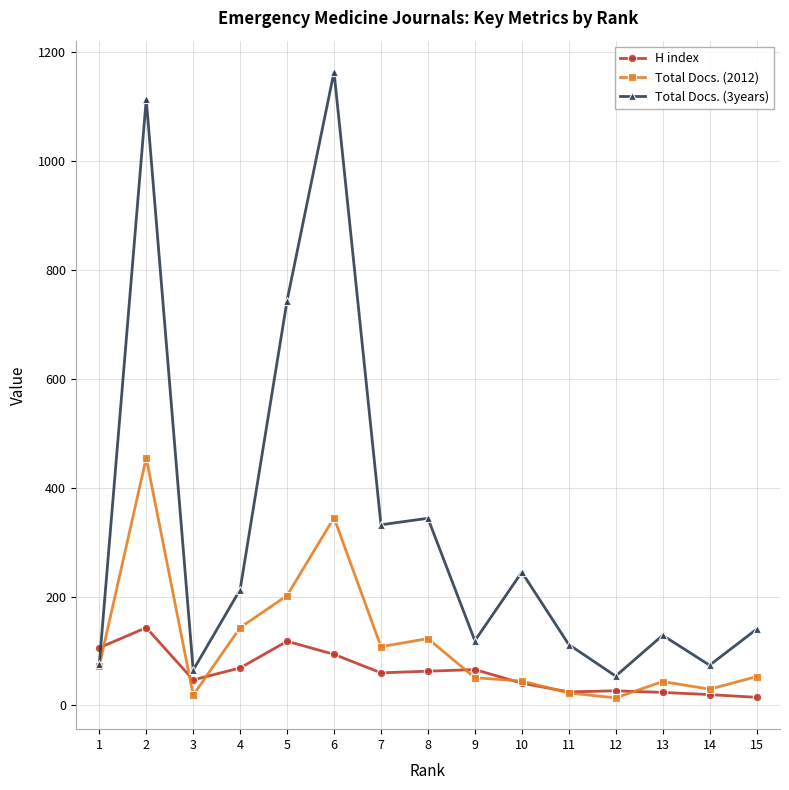

True or false: H index has more than 0 points higher than both neighbors.

True